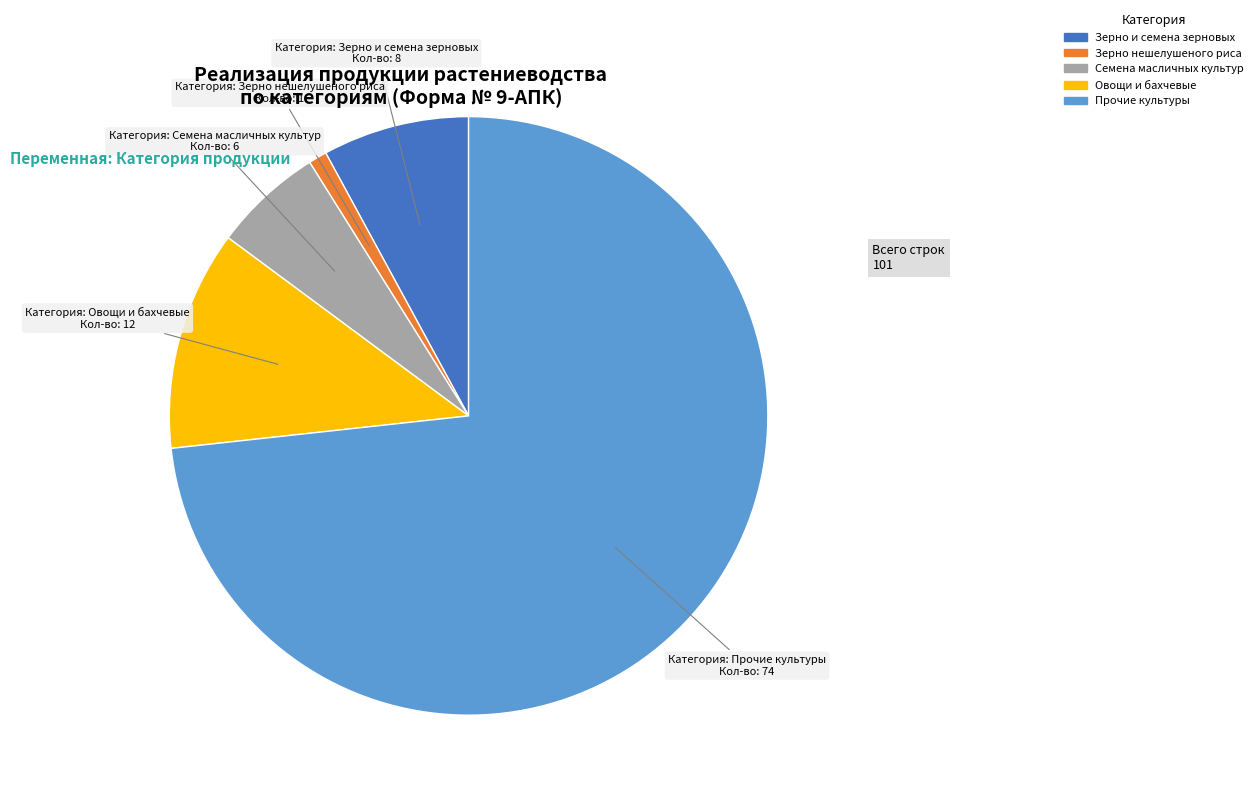

Is there any slice that represents more than half of the pie?

Yes